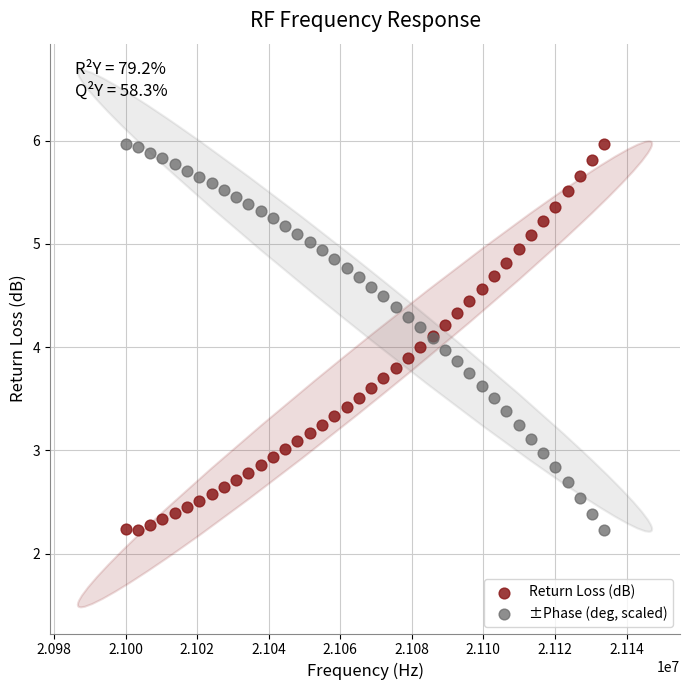

What are all the series names shown in the legend?

Return Loss (dB), ±Phase (deg, scaled)